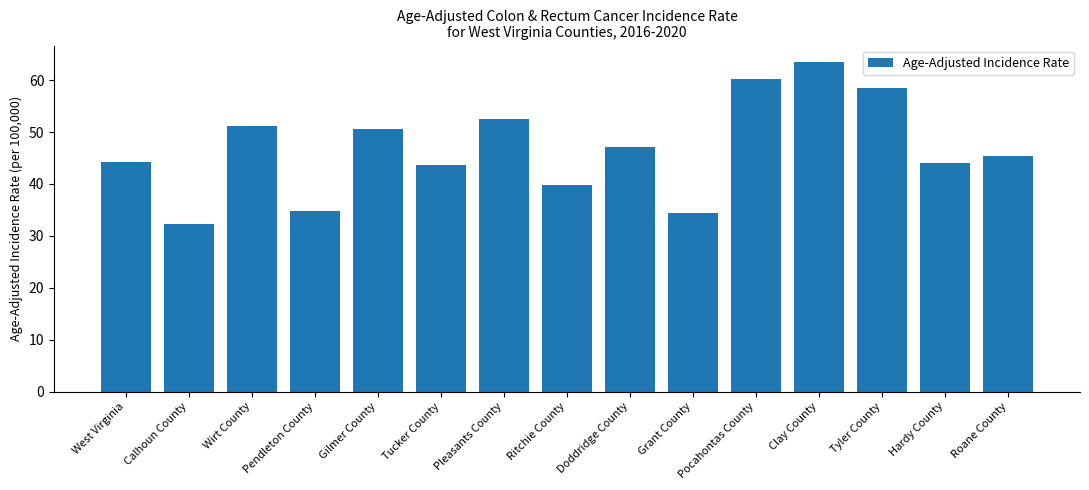

What is the value of the 10th bar from the left?

34.4